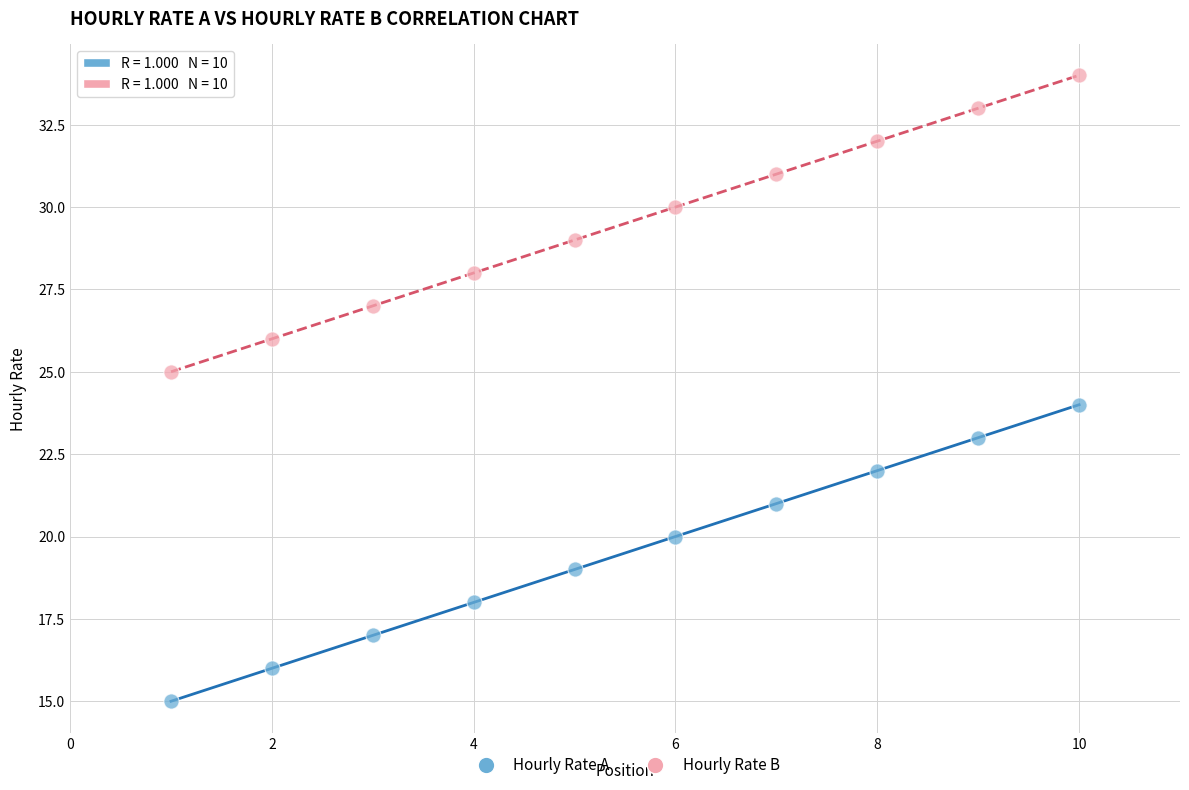

Across all data points, what is the range of Y values (max minus min)?

19